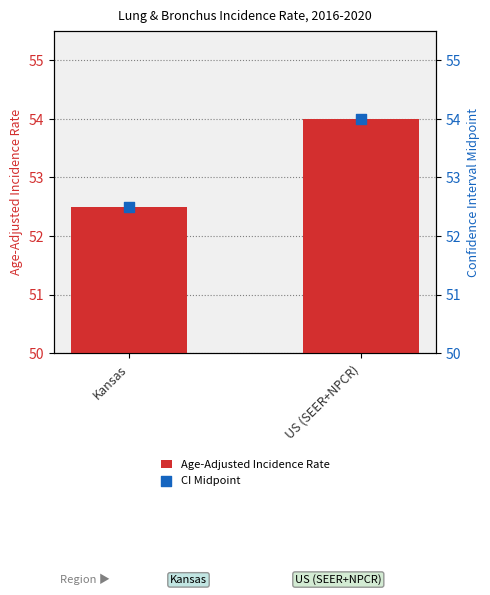

What is the total value across all series at Kansas?

105.0